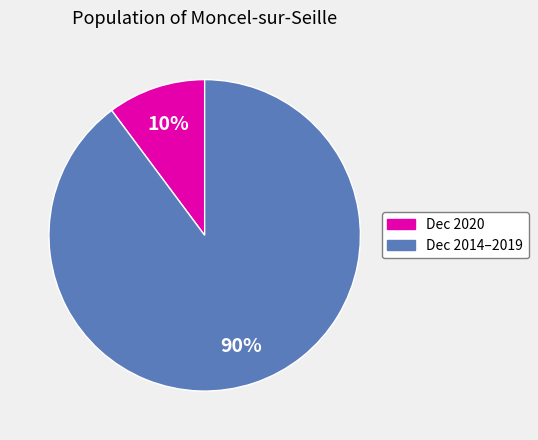

To the nearest percent, what is the difference between the largest and smallest slice percentages?

80%